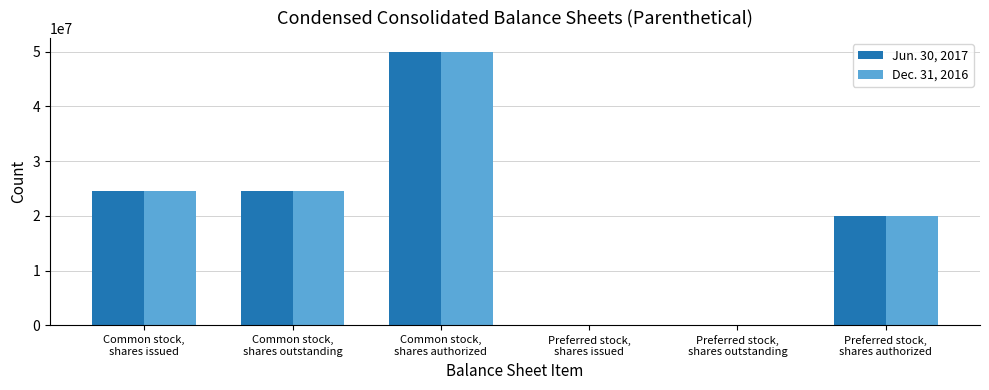

The Dec. 31, 2016 series shows 8222271 at Common stock,
shares issued. True or false?

False